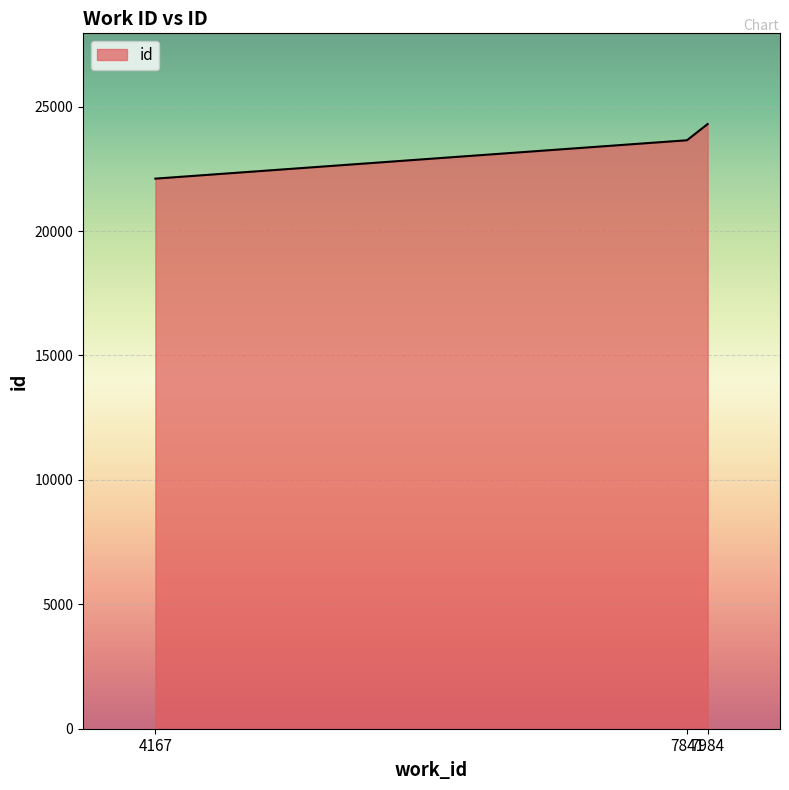

What is the change in value from 4167 to 7984?

+2194